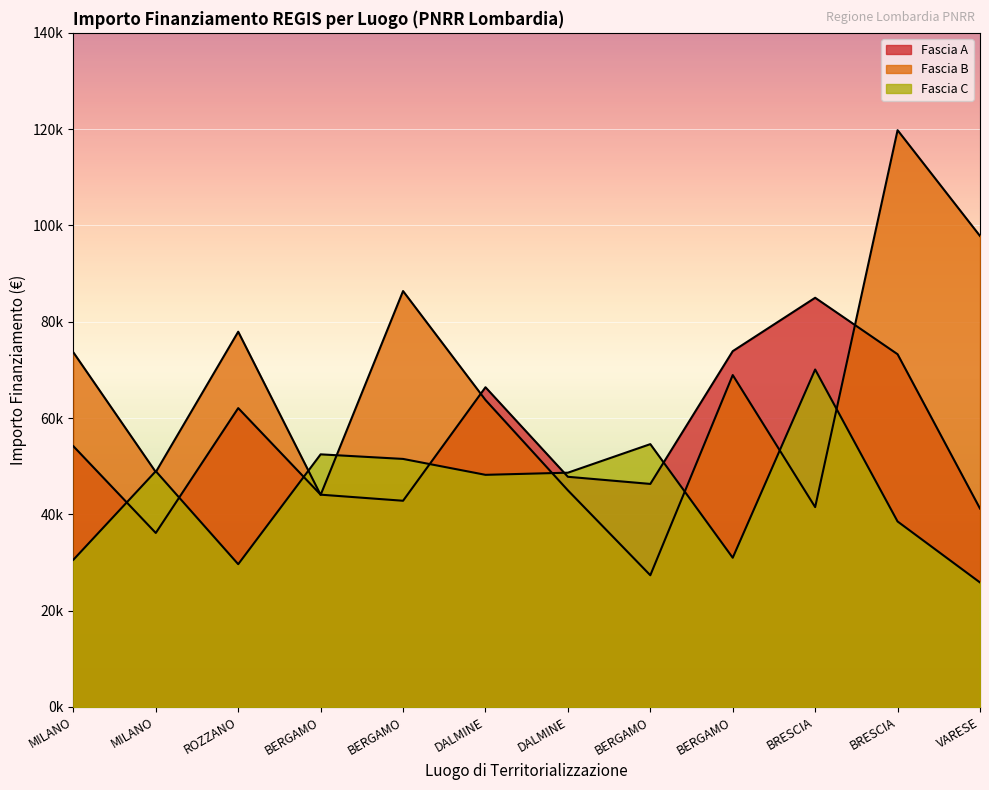

Does the chart display data point markers on the line(s)?

No